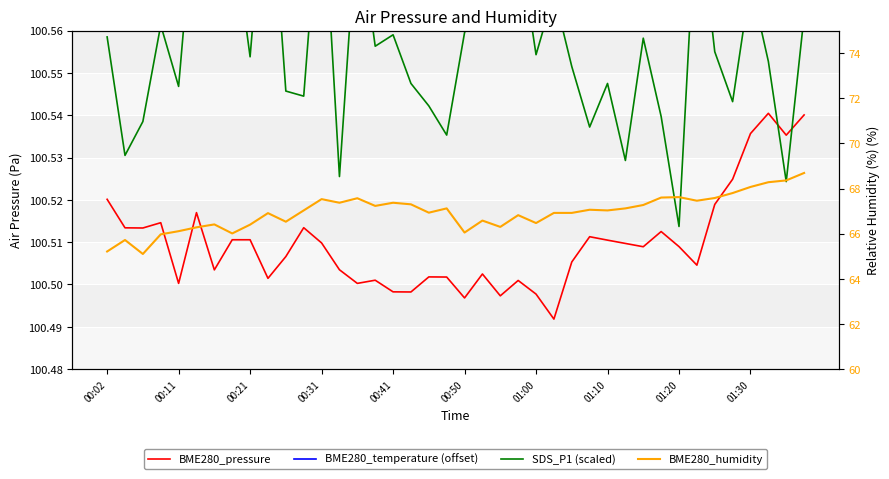

What is the difference between the BME280_temperature (offset) values at 10 and 27?

0.3